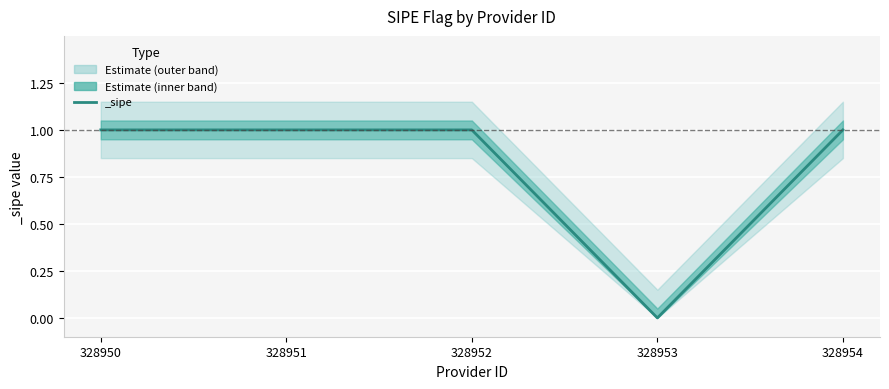

What is the sum of all values?

4